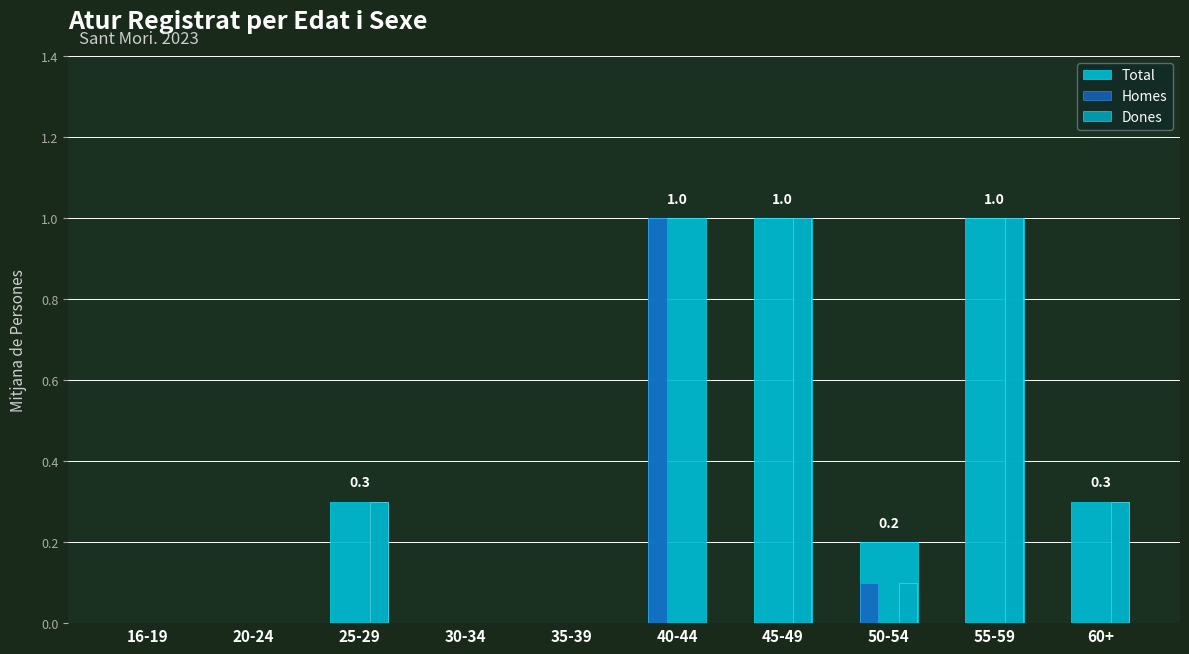

Which has a higher value, 40-44 or 45-49?

40-44